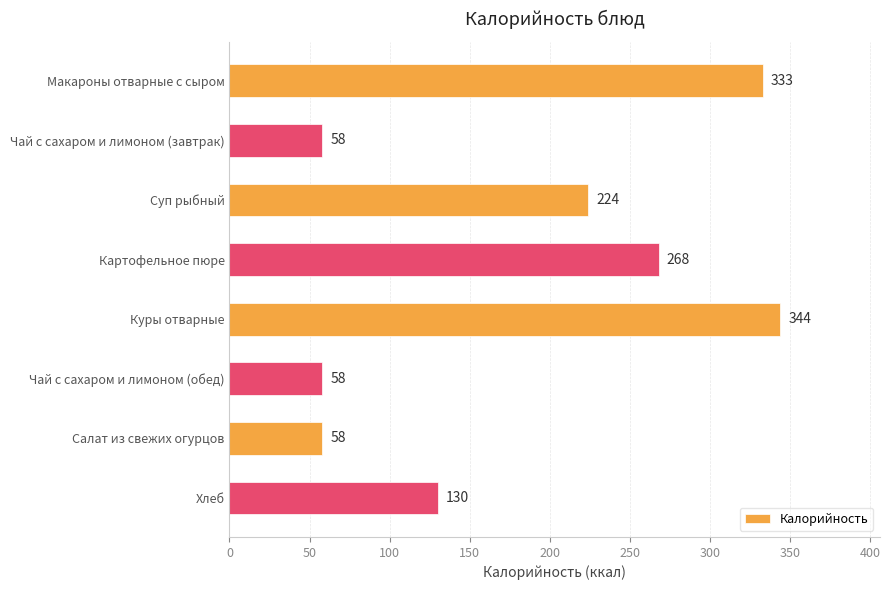

Are the bars horizontal?

Yes